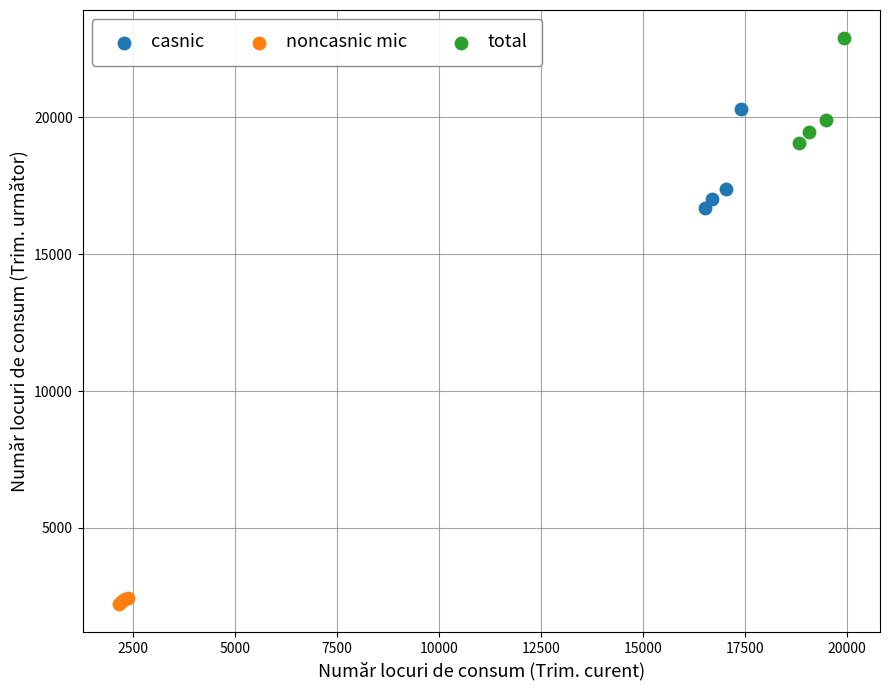

Which series contains the highest Y value?

total